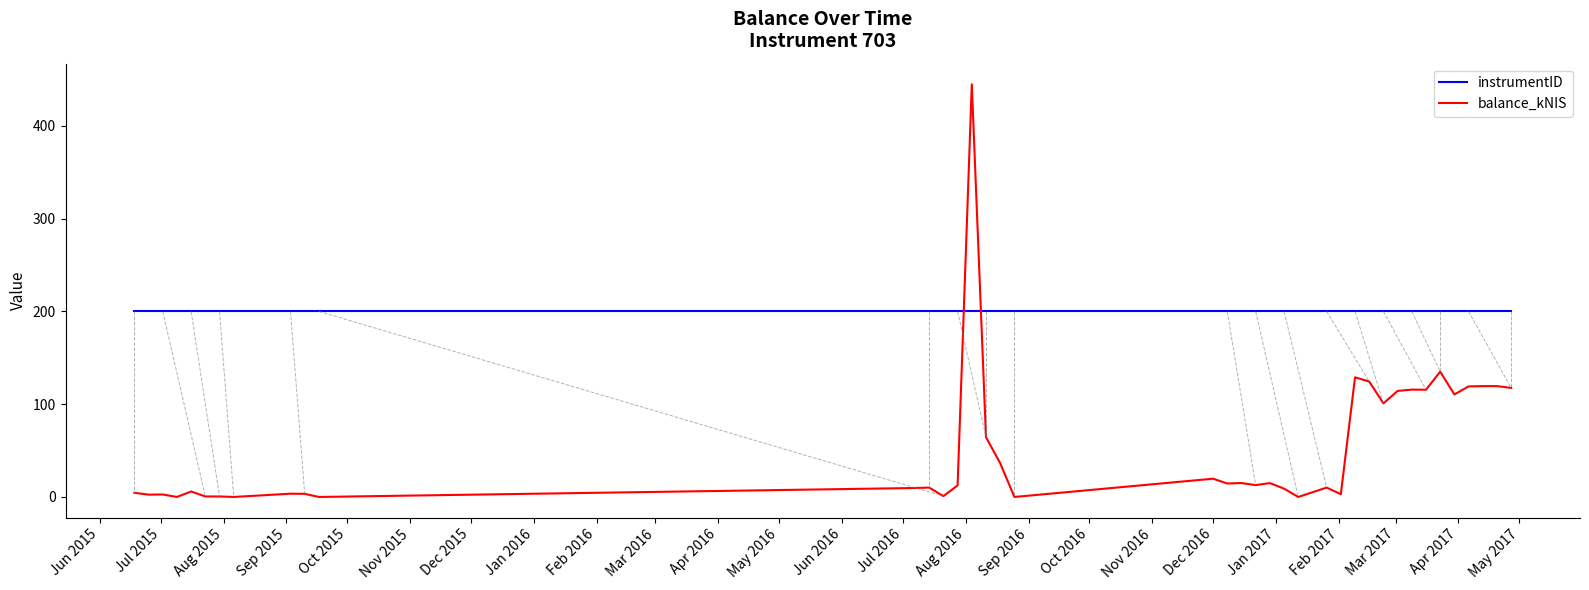

What is the difference between the second highest and second lowest values in the balance_kNIS series?

135.1